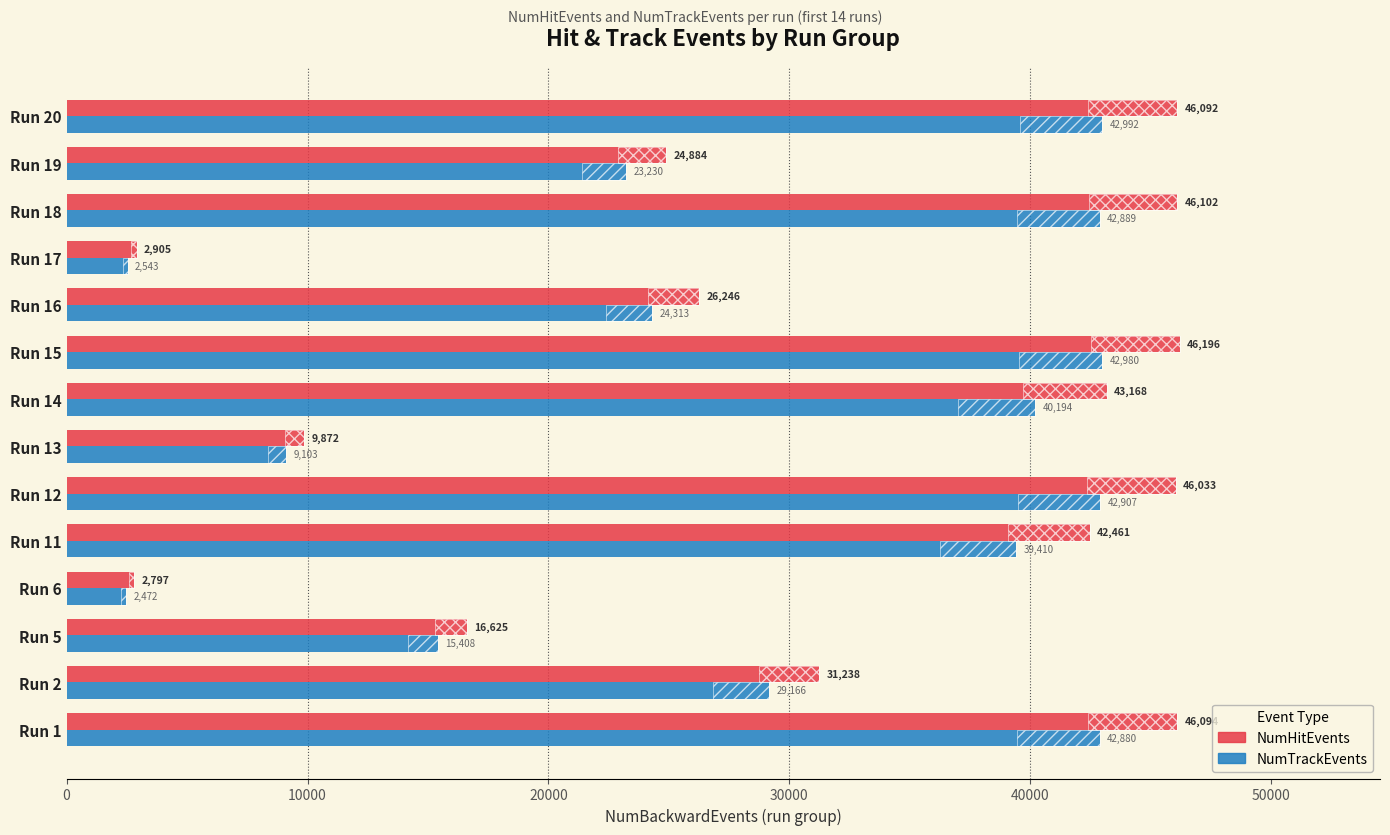

At how many categories does at least one series exceed 32667?

7